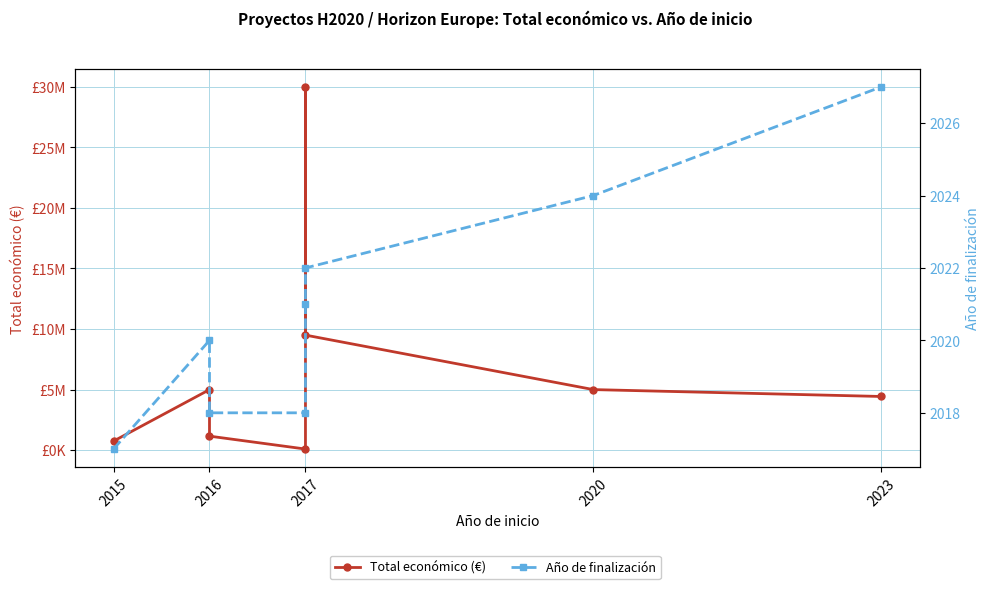

What is the maximum value for Año de finalización?

2027